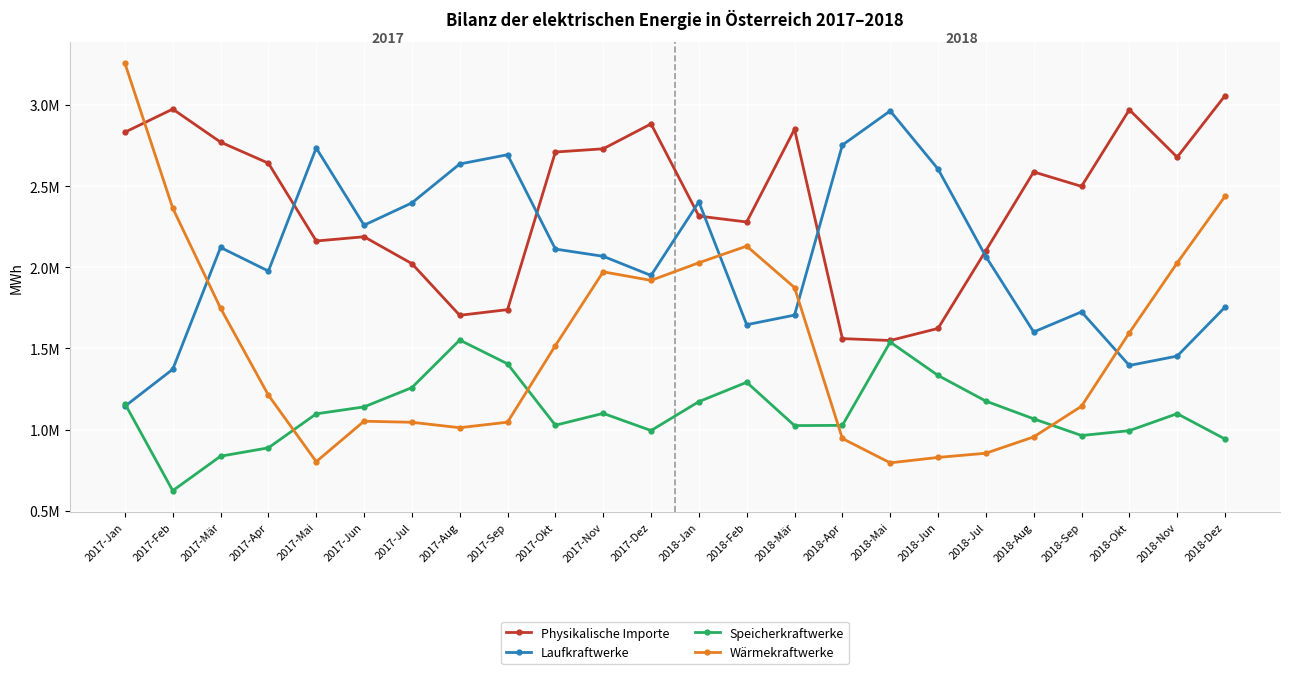

What is the sum of the Physikalische Importe values at 2018-Sep and 2017-Jul?

4521578.7